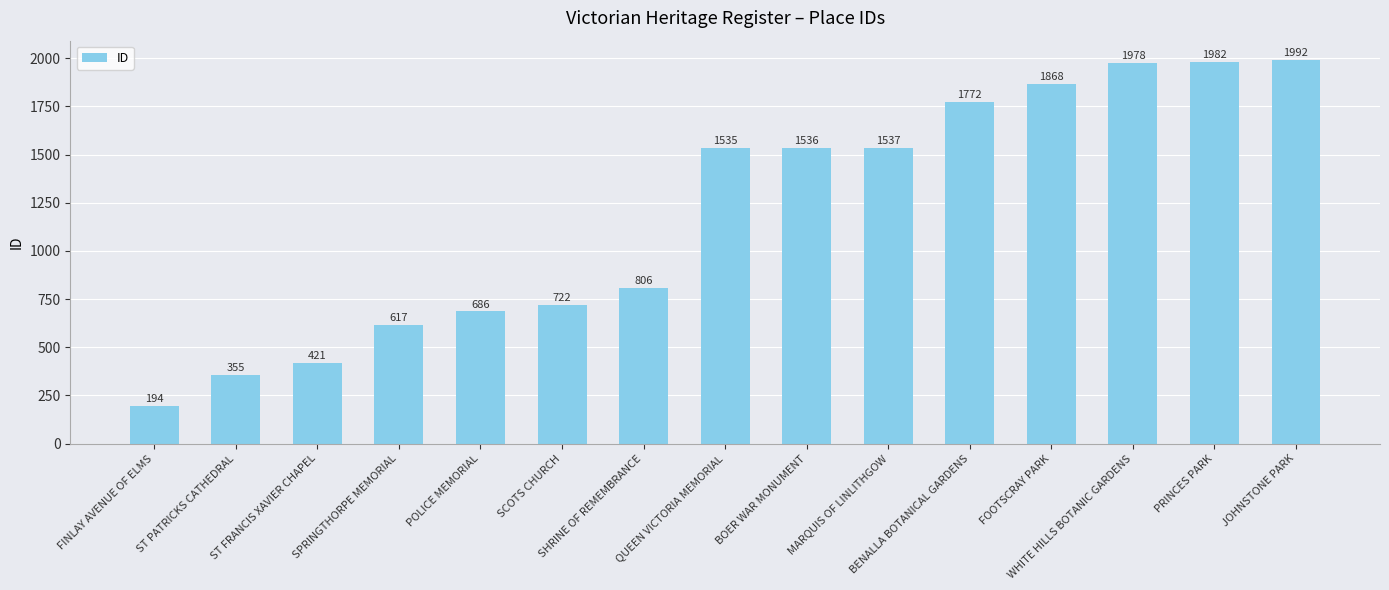

Is it true that the value at SPRINGTHORPE MEMORIAL is 339?

False